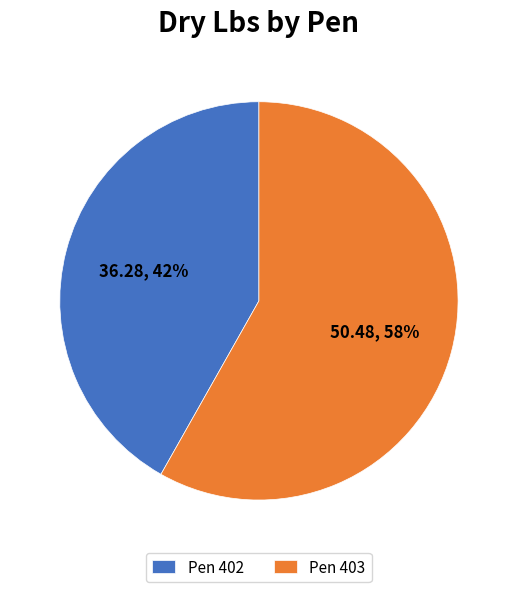

Which slice is the largest?

Pen 403